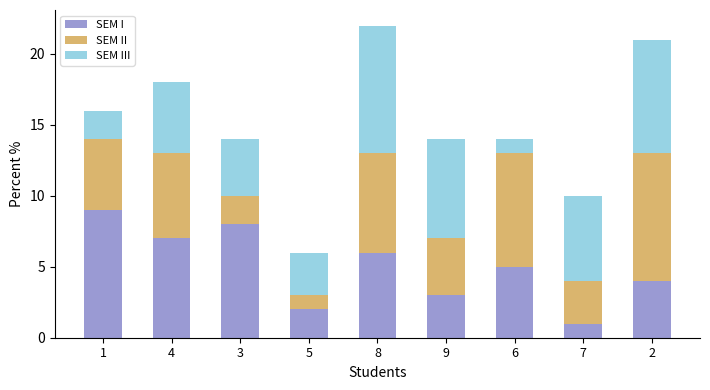

Is it true that SEM I equals 3 at 9?

True